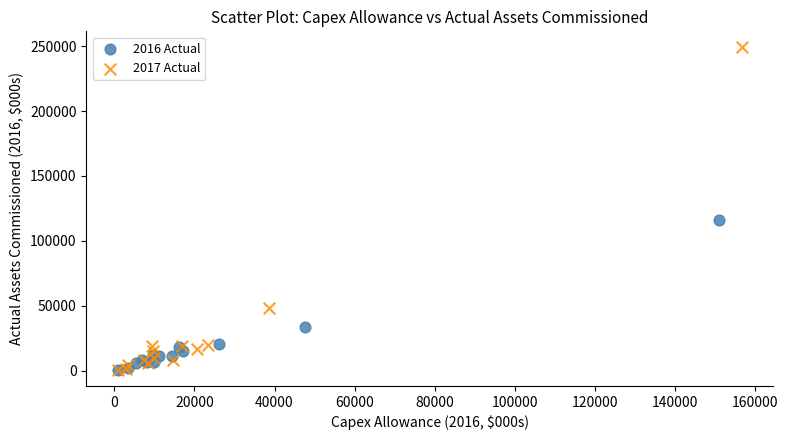

Which series has the largest Y range (max minus min)?

2017 Actual